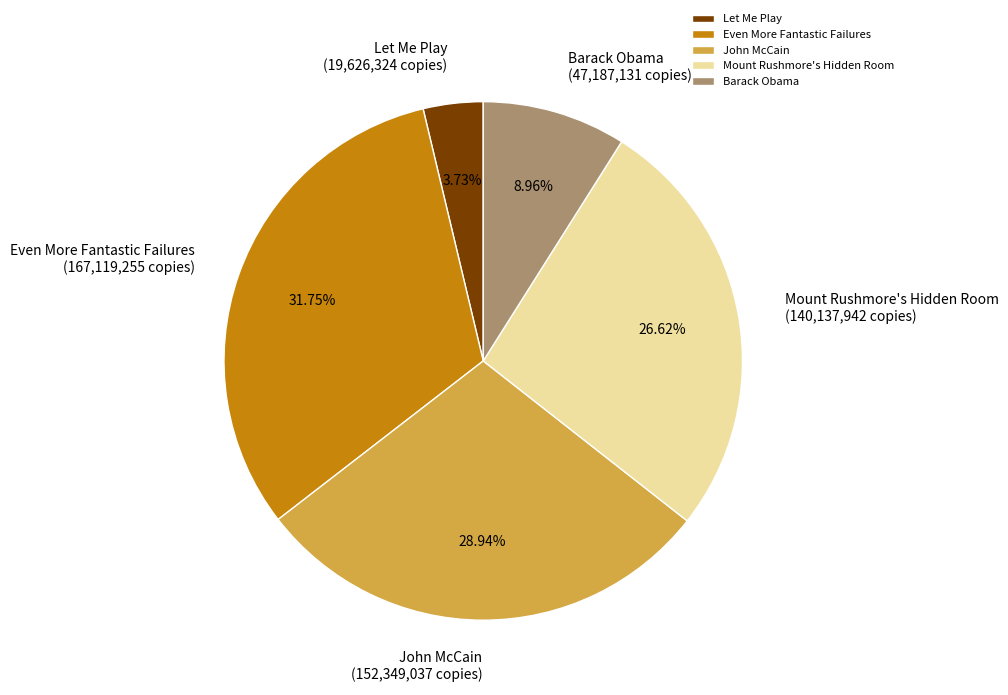

Does Even More Fantastic Failures account for over 50% of the chart?

No